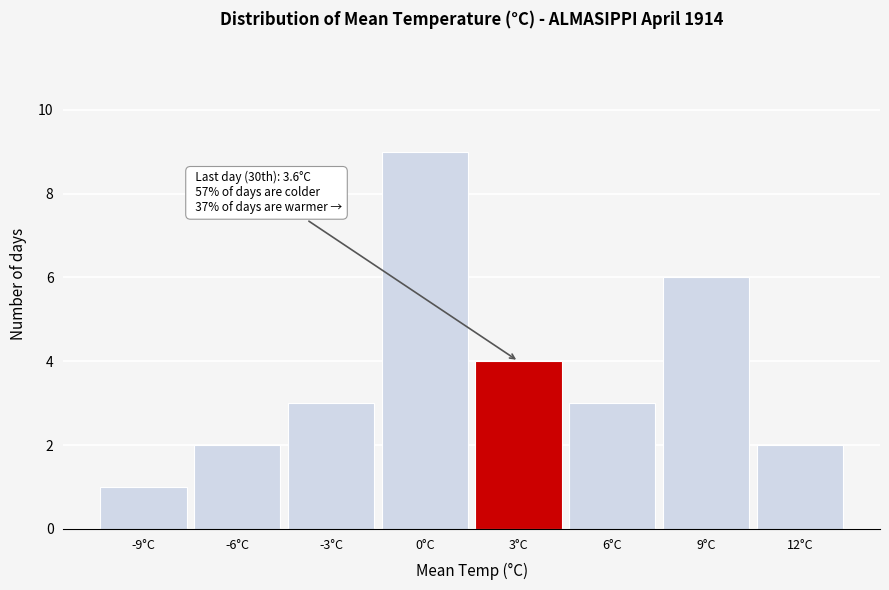

Over which range of the x-axis is the bar tallest?

-1.5 to 1.5